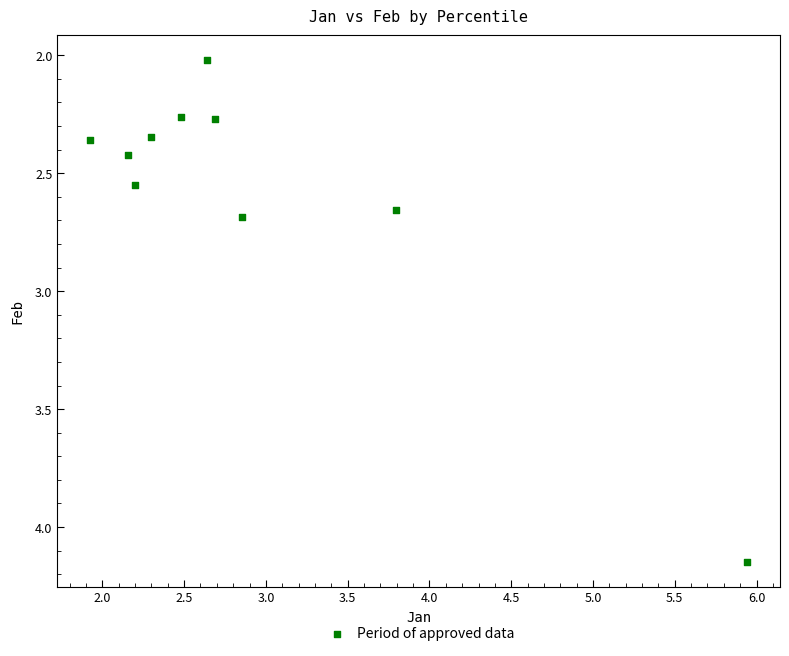

What is the range of Y values (max minus min)?

2.1